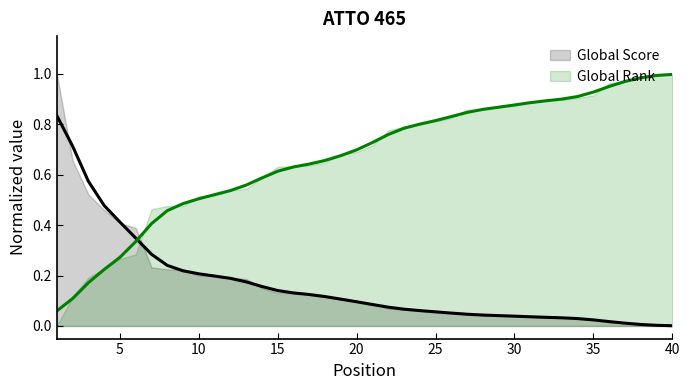

Reading left to right, list all the values displayed in this chart.

Global Score: 1=0.8	2=0.7	3=0.6	4=0.5	5=0.4	6=0.3	7=0.3	8=0.2	9=0.2	10=0.2	11=0.2	12=0.2	13=0.2	14=0.2	15=0.1	16=0.1	17=0.1	18=0.1	19=0.1	20=0.1	21=0.1	22=0.1	23=0.1	24=0.1	25=0.1	26=0.1	27=0.0	28=0.0	29=0.0	30=0.0	31=0.0	32=0.0	33=0.0	34=0.0	35=0.0	36=0.0	37=0.0	38=0.0	39=0.0	40=0.0
Global Rank: 1=0.1	2=0.1	3=0.2	4=0.2	5=0.3	6=0.3	7=0.4	8=0.5	9=0.5	10=0.5	11=0.5	12=0.5	13=0.6	14=0.6	15=0.6	16=0.6	17=0.6	18=0.7	19=0.7	20=0.7	21=0.7	22=0.8	23=0.8	24=0.8	25=0.8	26=0.8	27=0.8	28=0.9	29=0.9	30=0.9	31=0.9	32=0.9	33=0.9	34=0.9	35=0.9	36=1.0	37=1.0	38=1.0	39=1.0	40=1.0